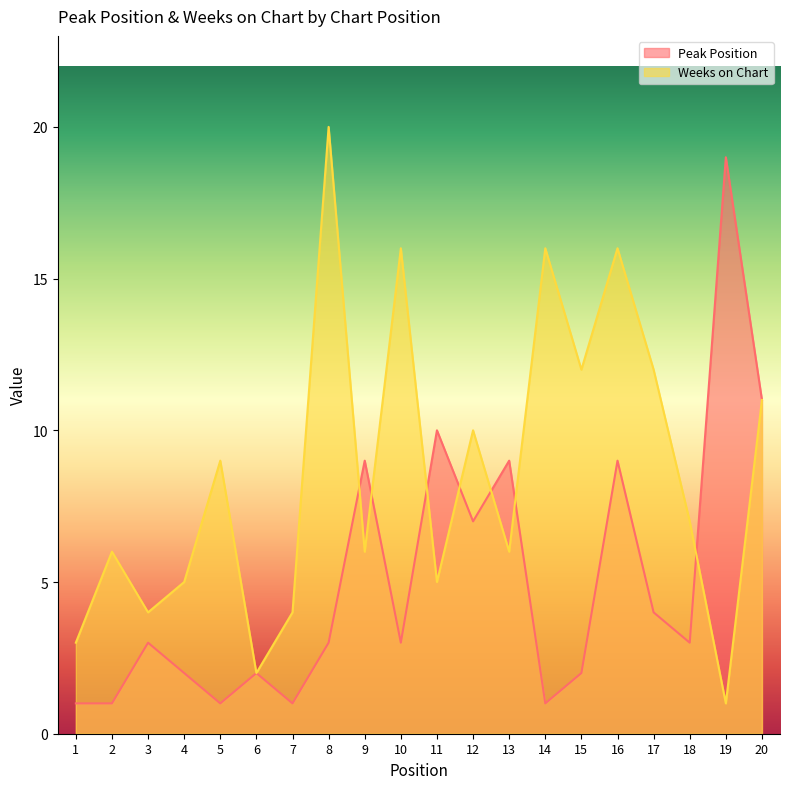

At how many categories does at least one series exceed 14?

5